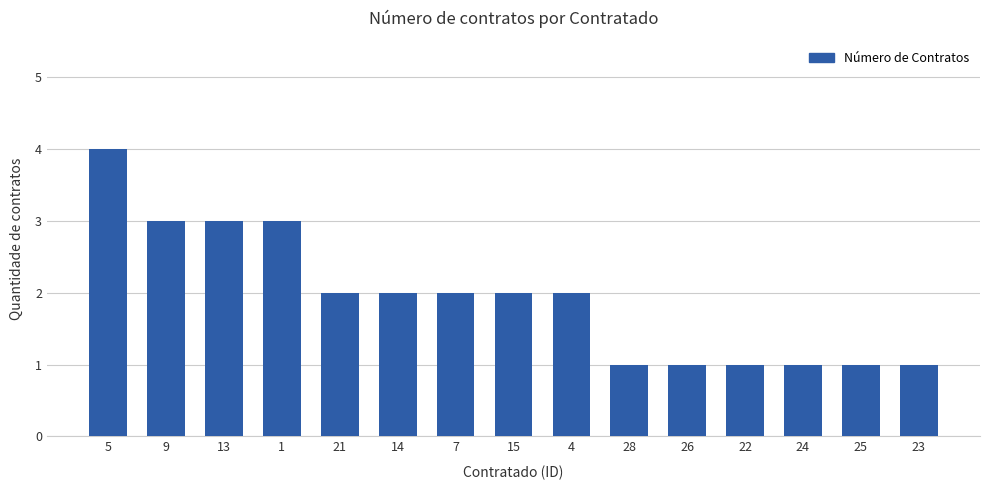

What is the difference between the maximum and second lowest values?

3